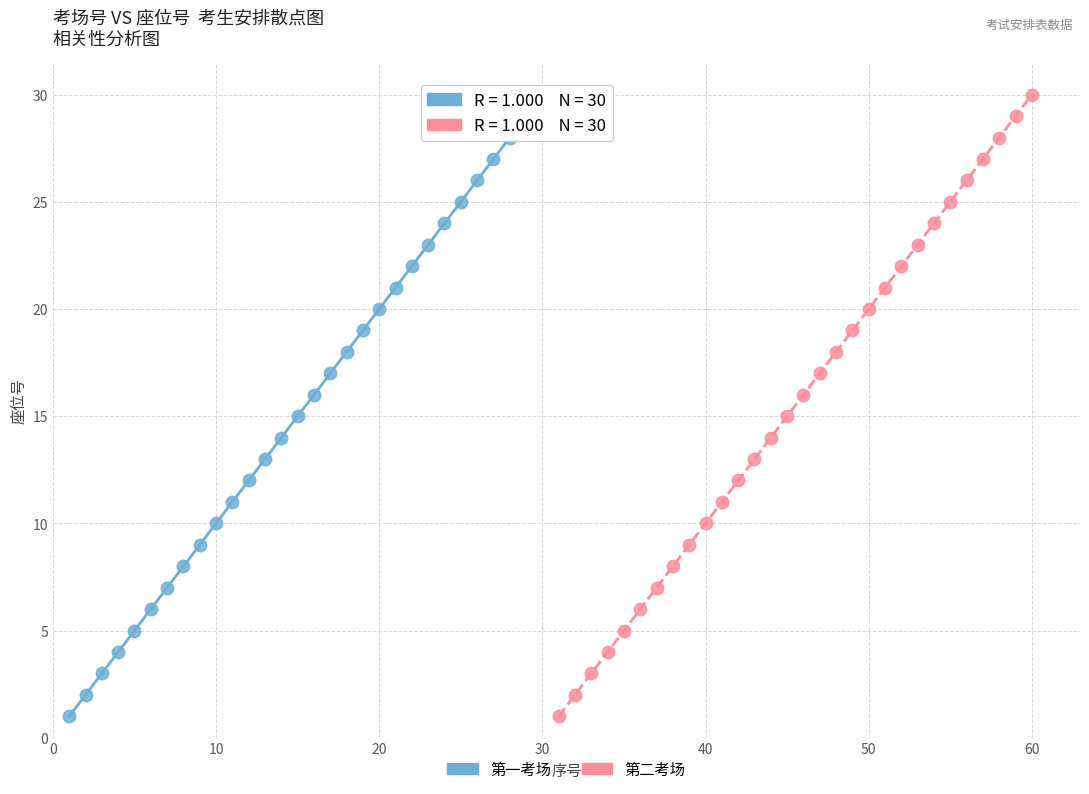

What are all the series names shown in the legend?

第一考场, 第二考场